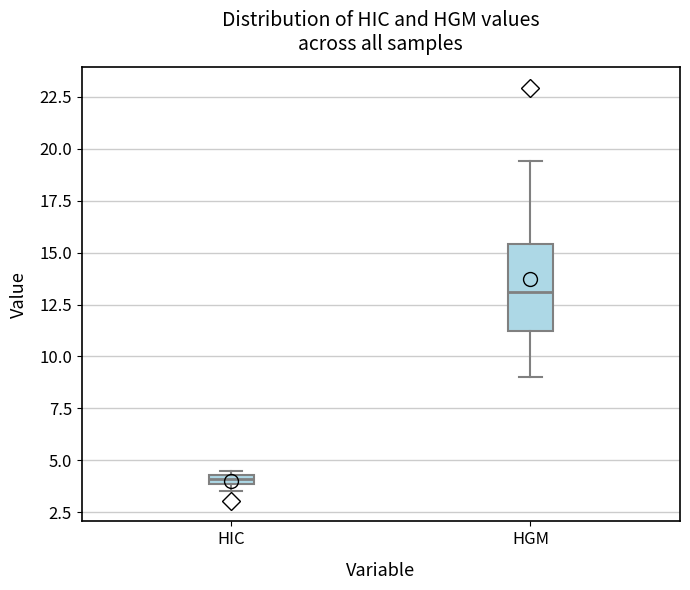

Where is the lower edge of the box for HIC on the y-axis? The values are not printed on the chart, so give them approximately, as read against the axis.

4.0